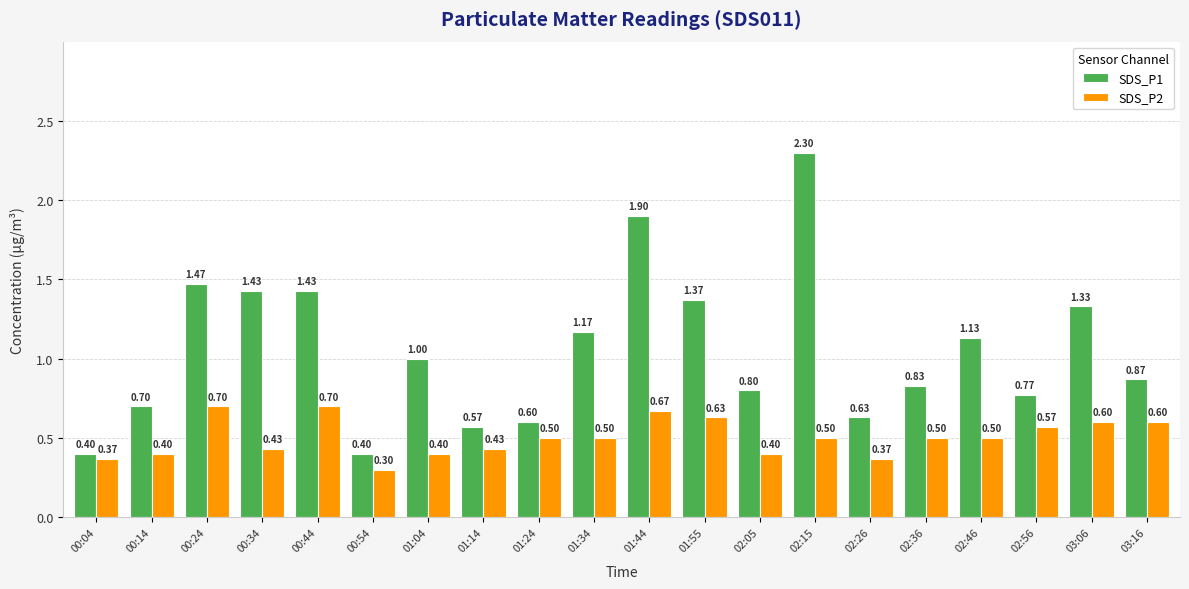

Where is SDS_P1 nearest to the value 1?

01:04